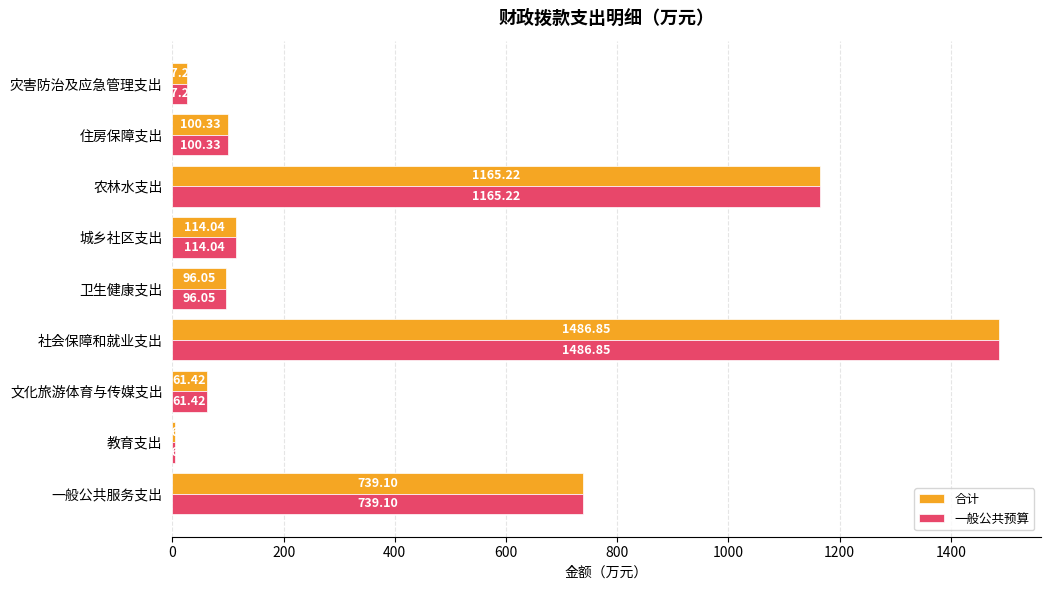

At which label does 合计 reach its peak?

社会保障和就业支出